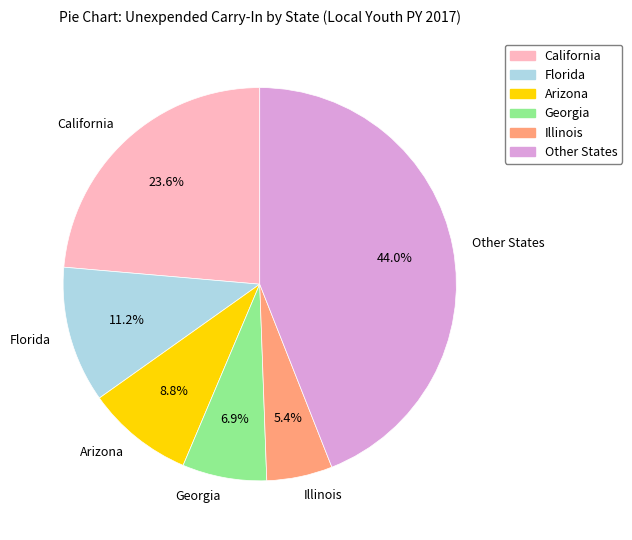

What portion of the pie excludes Illinois?

94.6%